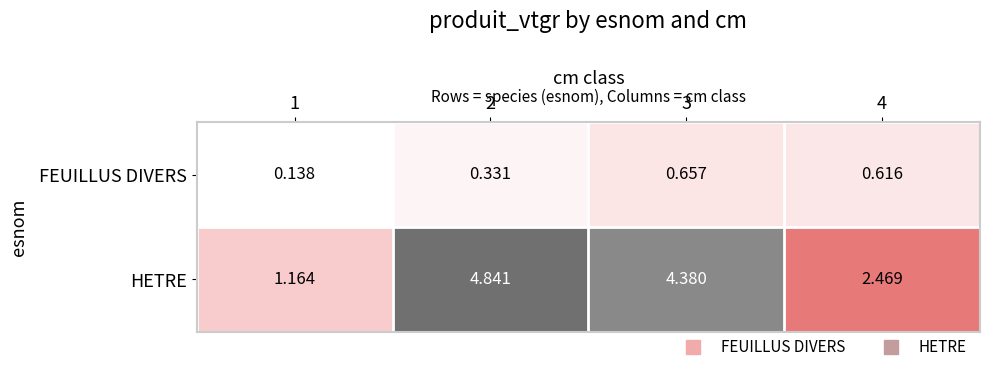

Rank the series at 4 from lowest to highest value.

FEUILLUS DIVERS, HETRE